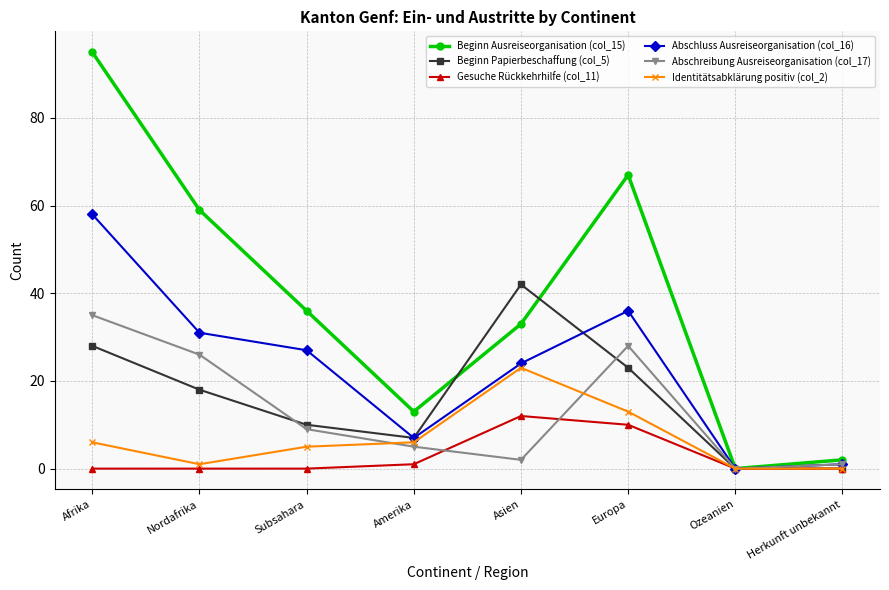

How many lines are shown in the chart?

6